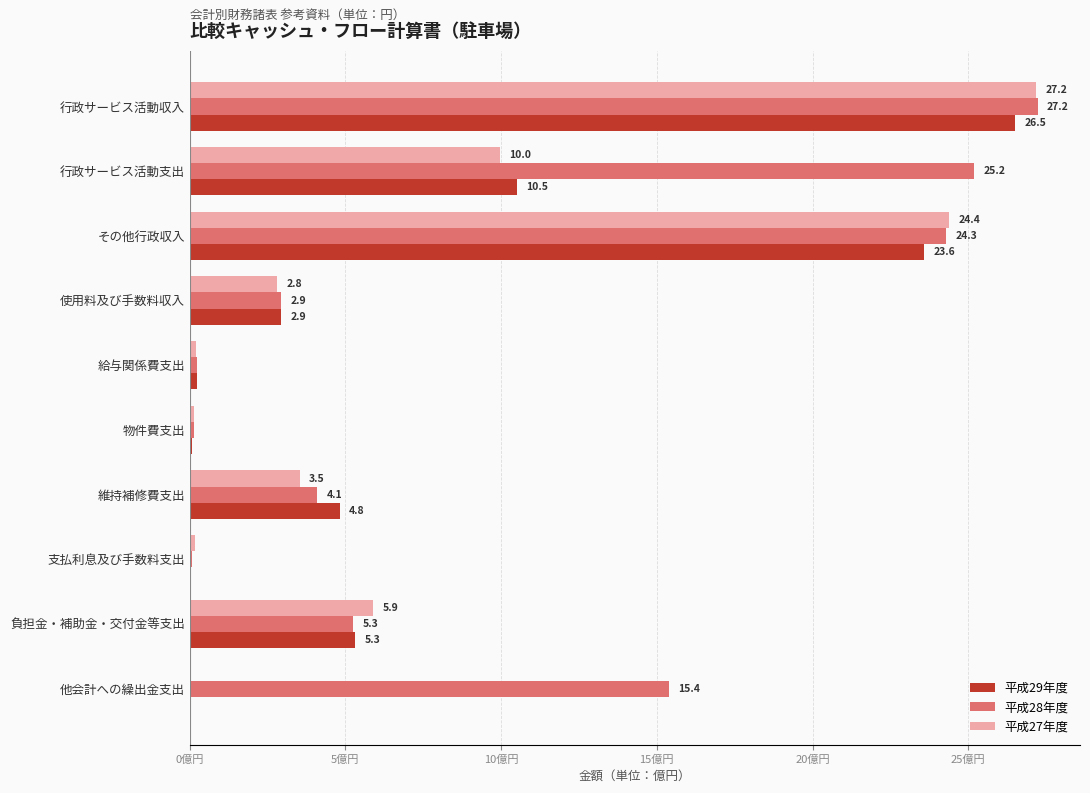

Which series has the largest total across all categories?

平成28年度